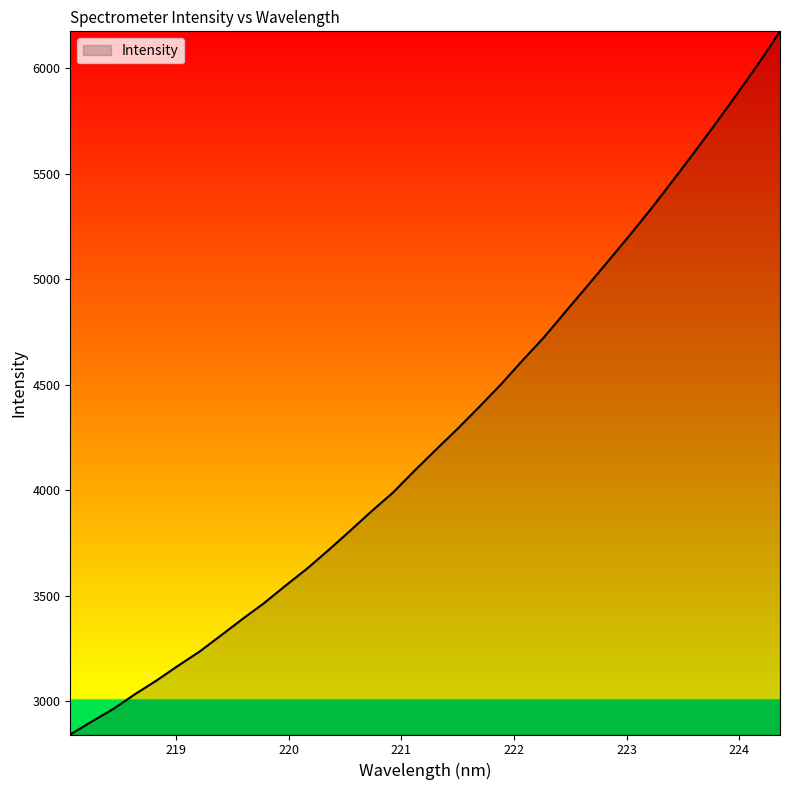

What is the minimum value shown in the chart?

2841.0